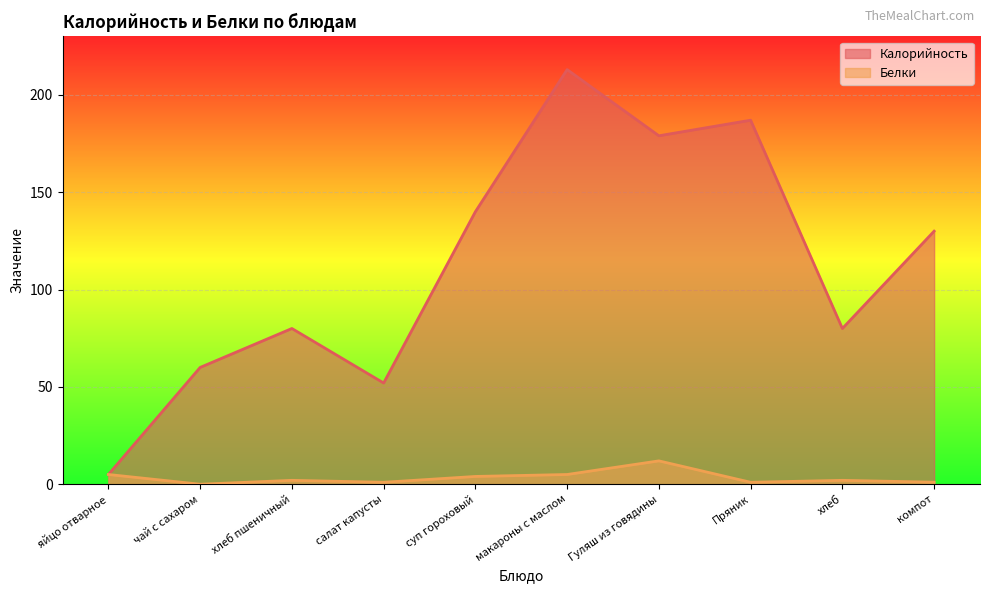

What are all the series names shown in the legend?

Калорийность, Белки